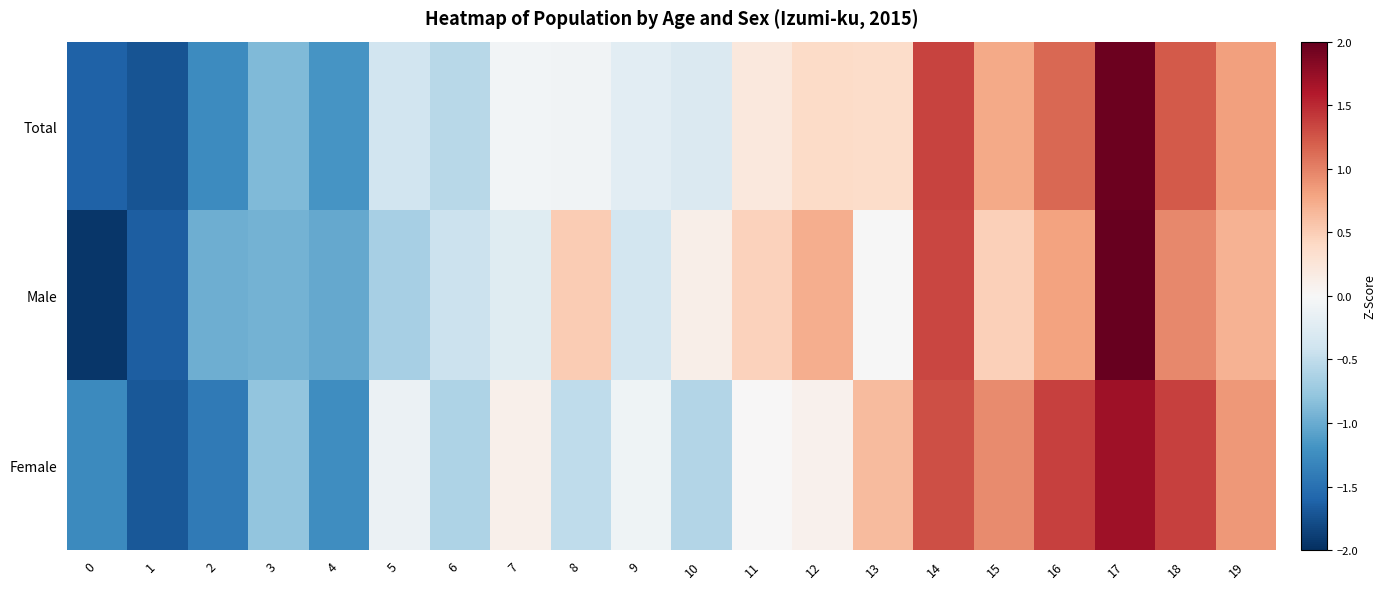

Which series has the widest spread of values?

Male